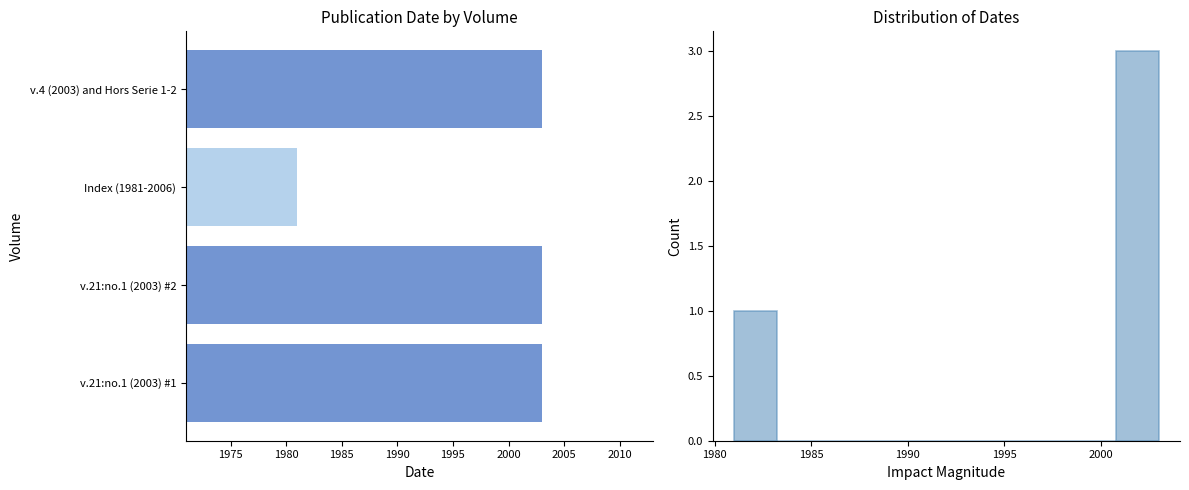

Is it true that the value at v.21:no.1 (2003) #1 is 1312?

False